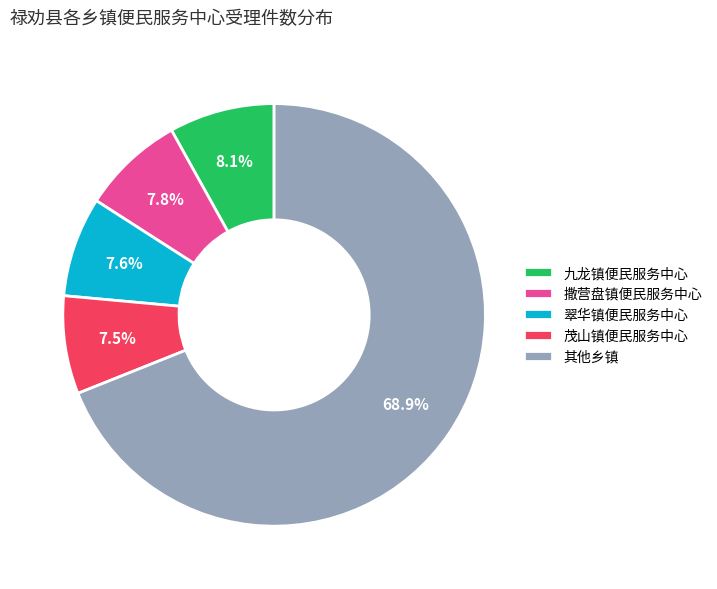

What is the total percentage of 茂山镇便民服务中心 and 翠华镇便民服务中心?

15.1%